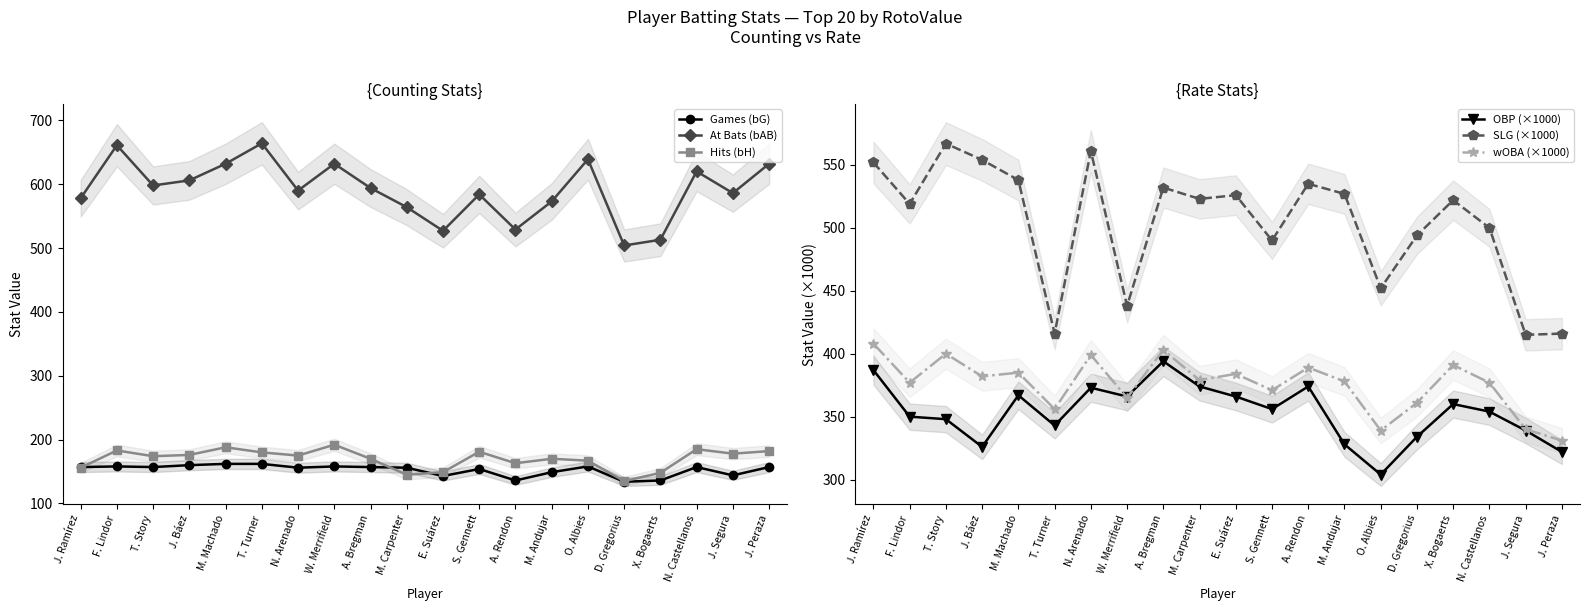

Reading right to left, transcribe all the data shown in this chart.

Games (bG): J. Peraza=157	J. Segura=144	N. Castellanos=157	X. Bogaerts=136	D. Gregorius=134	O. Albies=158	M. Andujar=149	A. Rendon=136	S. Gennett=154	E. Suárez=143	M. Carpenter=156	A. Bregman=157	W. Merrifield=158	N. Arenado=156	T. Turner=162	M. Machado=162	J. Báez=160	T. Story=157	F. Lindor=158	J. Ramírez=157
At Bats (bAB): J. Peraza=632	J. Segura=586	N. Castellanos=620	X. Bogaerts=513	D. Gregorius=504	O. Albies=639	M. Andujar=573	A. Rendon=529	S. Gennett=584	E. Suárez=527	M. Carpenter=564	A. Bregman=594	W. Merrifield=632	N. Arenado=590	T. Turner=664	M. Machado=632	J. Báez=606	T. Story=598	F. Lindor=661	J. Ramírez=578
Hits (bH): J. Peraza=182	J. Segura=178	N. Castellanos=185	X. Bogaerts=148	D. Gregorius=135	O. Albies=167	M. Andujar=170	A. Rendon=163	S. Gennett=181	E. Suárez=149	M. Carpenter=145	A. Bregman=170	W. Merrifield=192	N. Arenado=175	T. Turner=180	M. Machado=188	J. Báez=176	T. Story=174	F. Lindor=183	J. Ramírez=156
OBP (×1000): J. Peraza=322	J. Segura=339	N. Castellanos=354	X. Bogaerts=360	D. Gregorius=334	O. Albies=304	M. Andujar=328	A. Rendon=374	S. Gennett=356	E. Suárez=366	M. Carpenter=374	A. Bregman=394	W. Merrifield=366	N. Arenado=373	T. Turner=343	M. Machado=367	J. Báez=326	T. Story=348	F. Lindor=350	J. Ramírez=387
SLG (×1000): J. Peraza=416	J. Segura=415	N. Castellanos=500	X. Bogaerts=522	D. Gregorius=494	O. Albies=452	M. Andujar=527	A. Rendon=535	S. Gennett=490	E. Suárez=526	M. Carpenter=523	A. Bregman=532	W. Merrifield=438	N. Arenado=561	T. Turner=416	M. Machado=538	J. Báez=554	T. Story=567	F. Lindor=519	J. Ramírez=552
wOBA (×1000): J. Peraza=331	J. Segura=340	N. Castellanos=377	X. Bogaerts=391	D. Gregorius=361	O. Albies=339	M. Andujar=378	A. Rendon=389	S. Gennett=371	E. Suárez=384	M. Carpenter=379	A. Bregman=403	W. Merrifield=365	N. Arenado=399	T. Turner=356	M. Machado=385	J. Báez=382	T. Story=400	F. Lindor=377	J. Ramírez=408